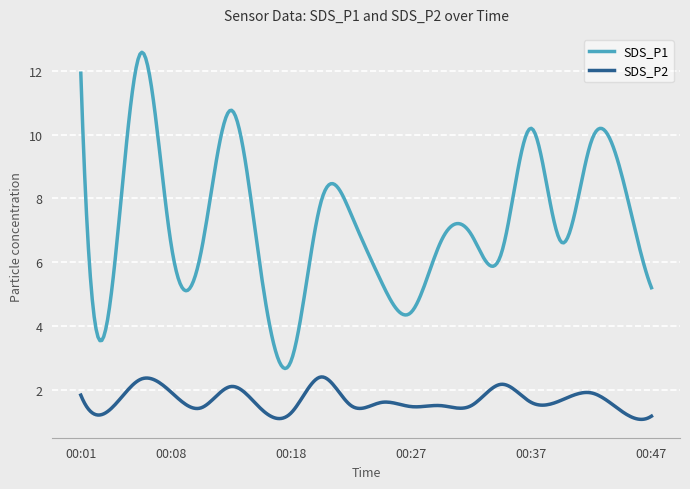

Rank the series by their maximum value, from lowest to highest.

SDS_P2, SDS_P1